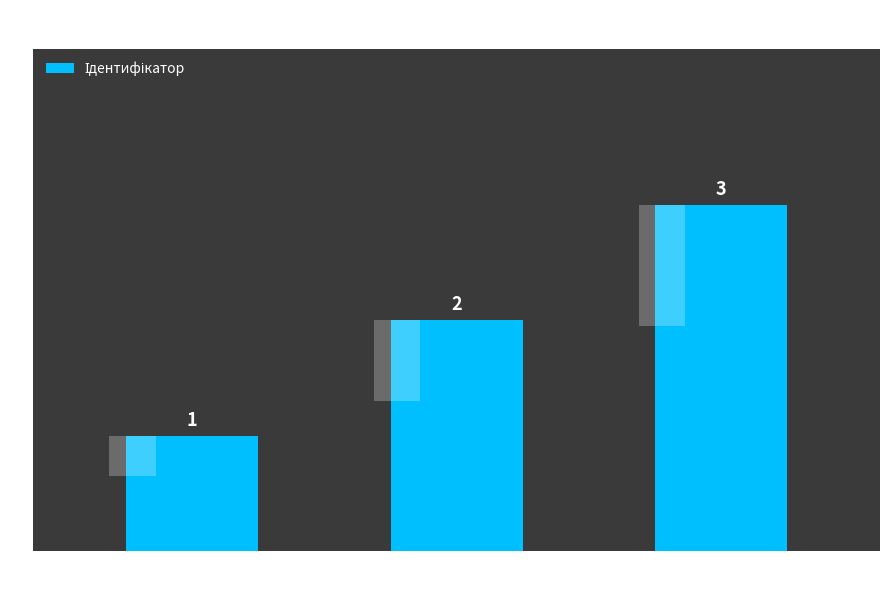

Count the number of data series in this chart.

1